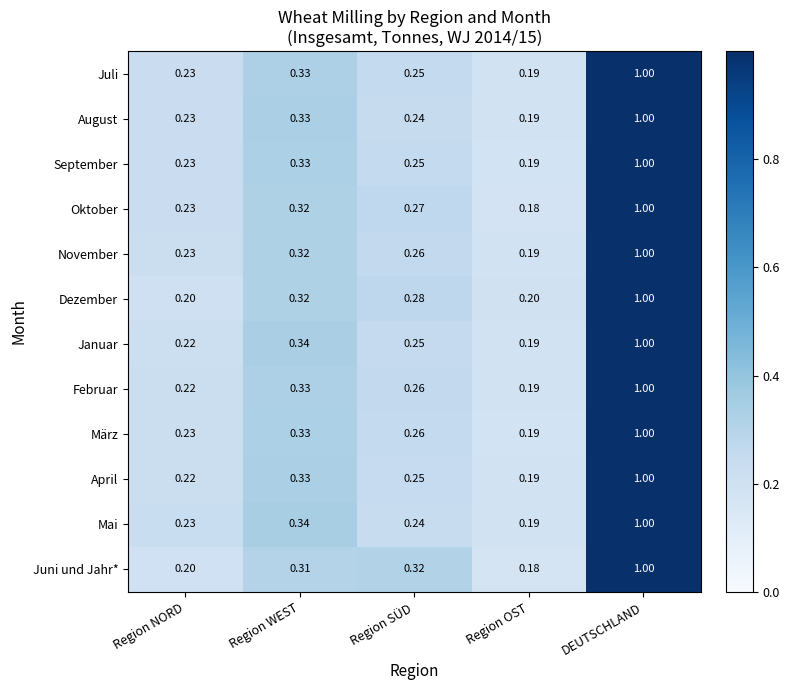

Which category has the highest value in the November series?

DEUTSCHLAND